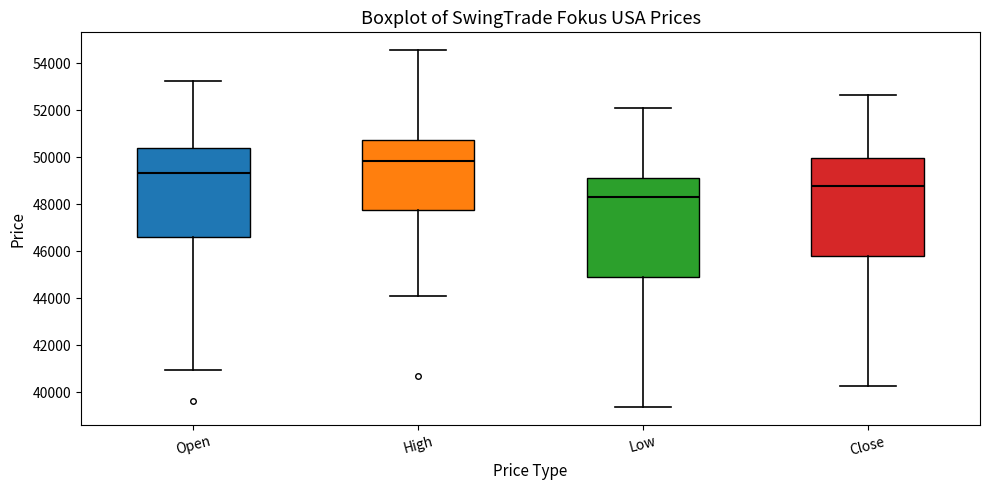

Reading left to right, transcribe this box plot: for each box, give where its median line is, the range the box spans, and where its two whiskers end, as read against the y-axis. The values are not printed on the chart, so give them approximately, as read against the axis.

Open: median 49400, box 46600 to 50400, whiskers 41000 to 53200
High: median 49800, box 47800 to 50800, whiskers 44000 to 54600
Low: median 48400, box 44800 to 49200, whiskers 39400 to 52200
Close: median 48800, box 45800 to 50000, whiskers 40200 to 52600